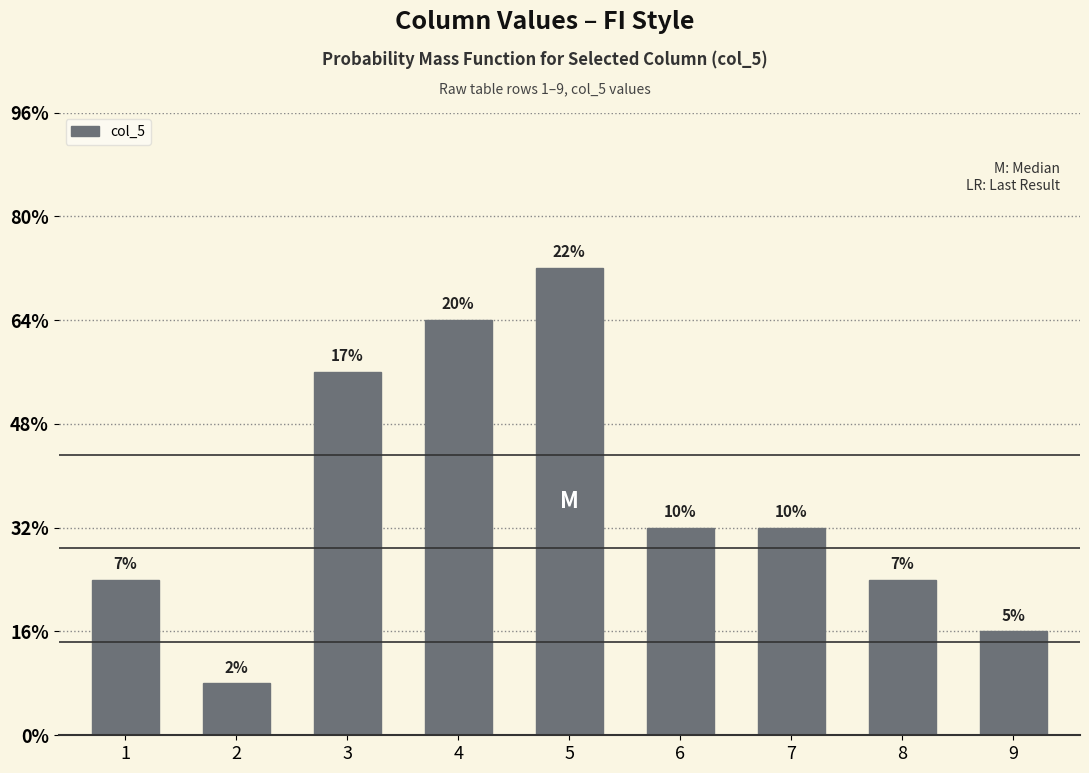

List the labels in order of value, smallest first.

2, 9, 1, 8, 6, 7, 3, 4, 5